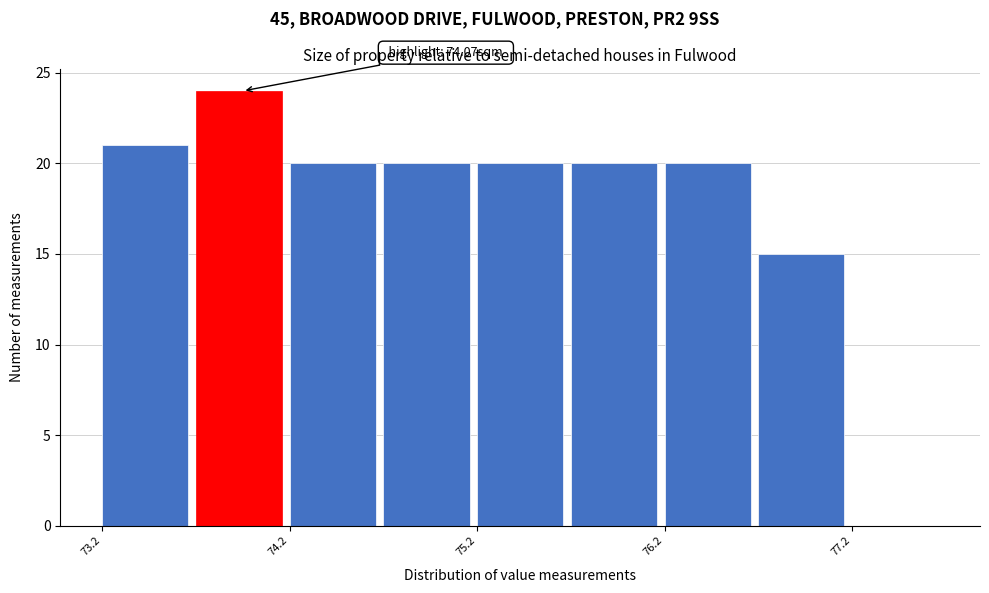

Which range on the x-axis has the tallest bar?

73.71 to 74.21